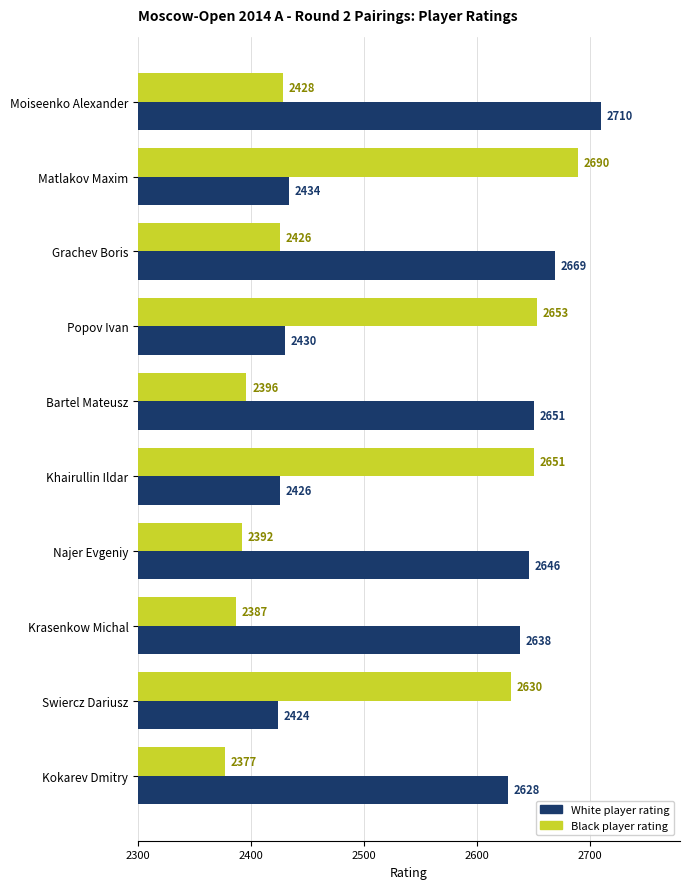

Which series has the widest spread of values?

Black player rating